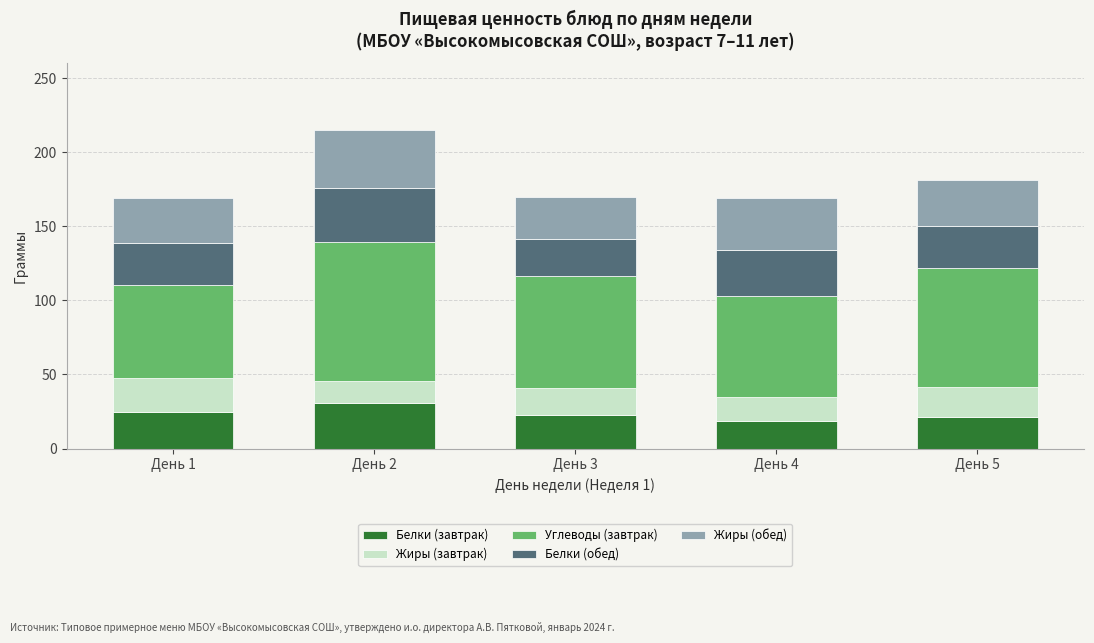

What is the average value of the Белки (завтрак) series?

23.6